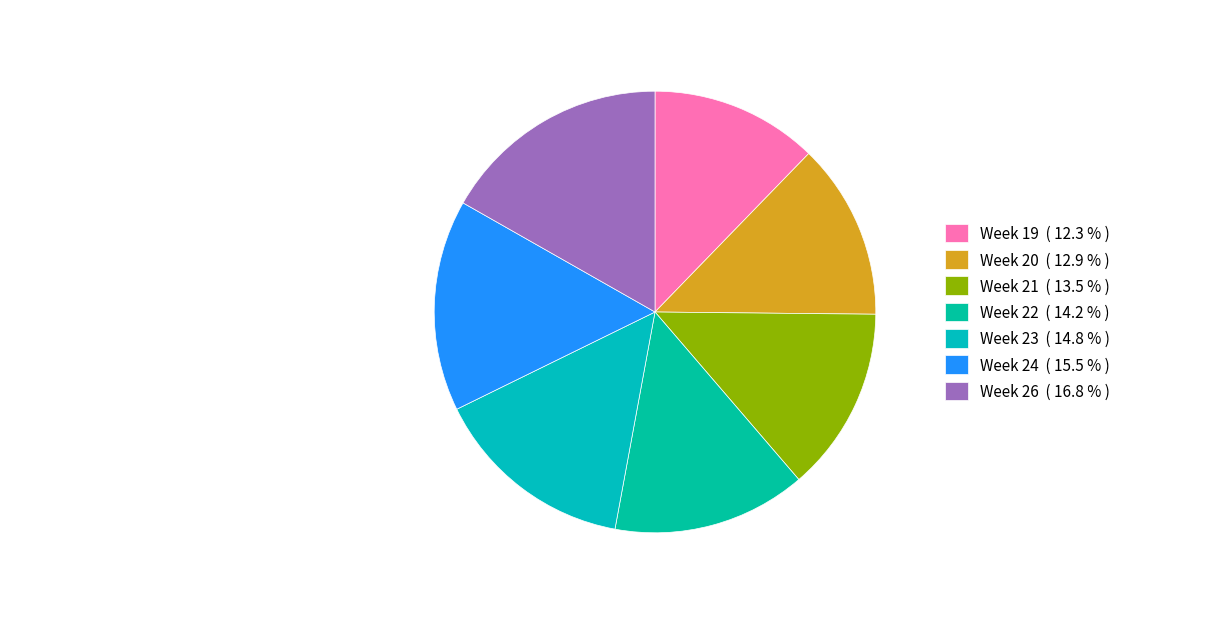

Is Week 19 the majority of the pie?

No